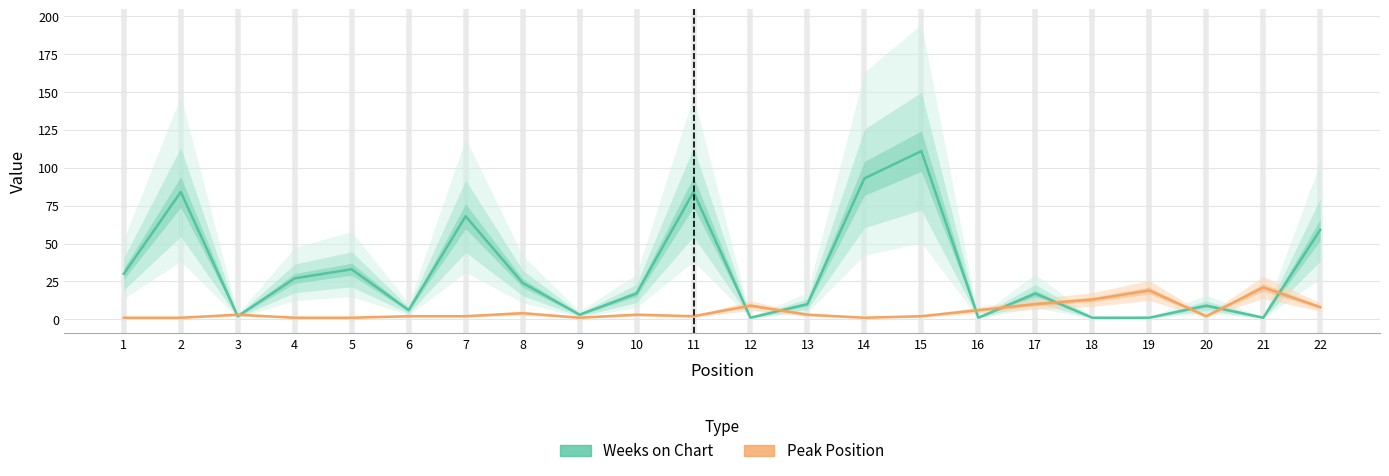

The Weeks on Chart series shows 17 at 17. True or false?

True